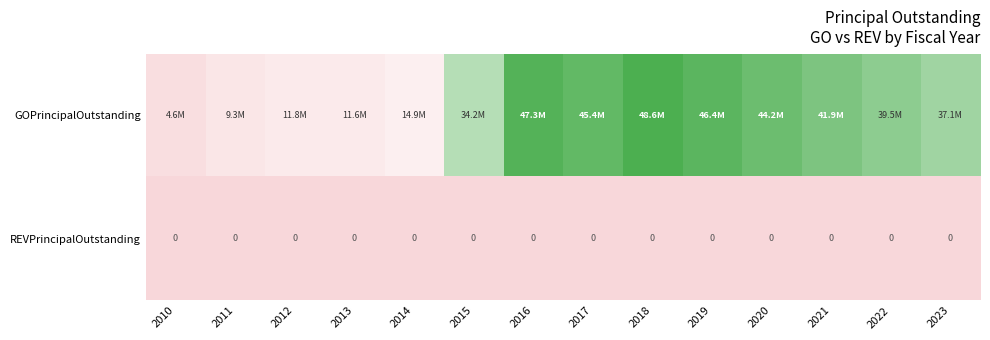

True or false: REVPrincipalOutstanding has a value of 0 at 2023.

True